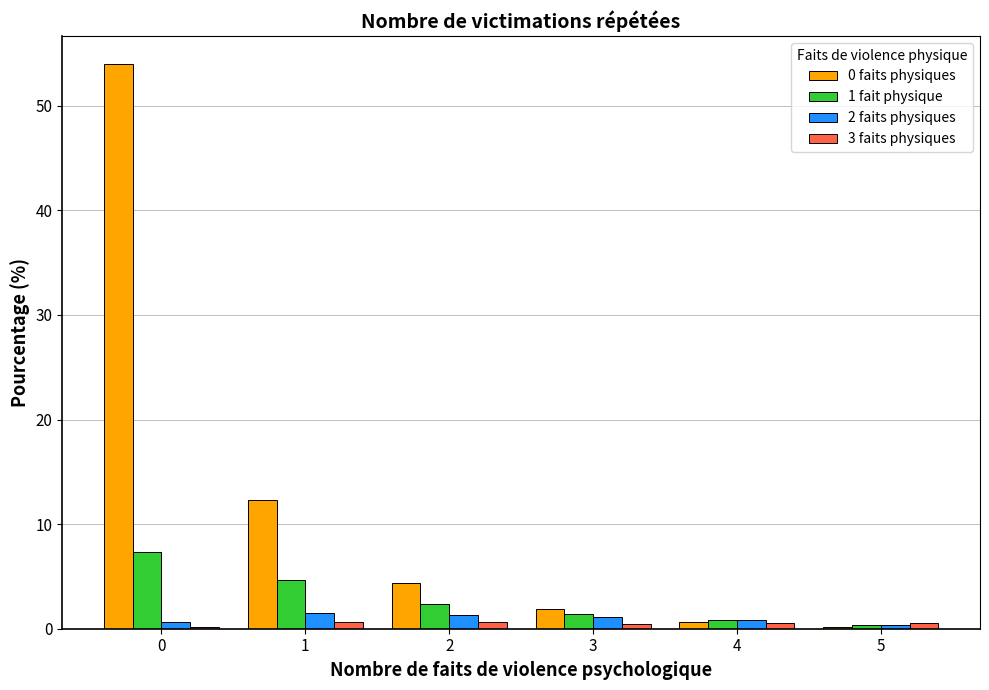

Is it true that 1 fait physique equals 7.3 at 0?

True